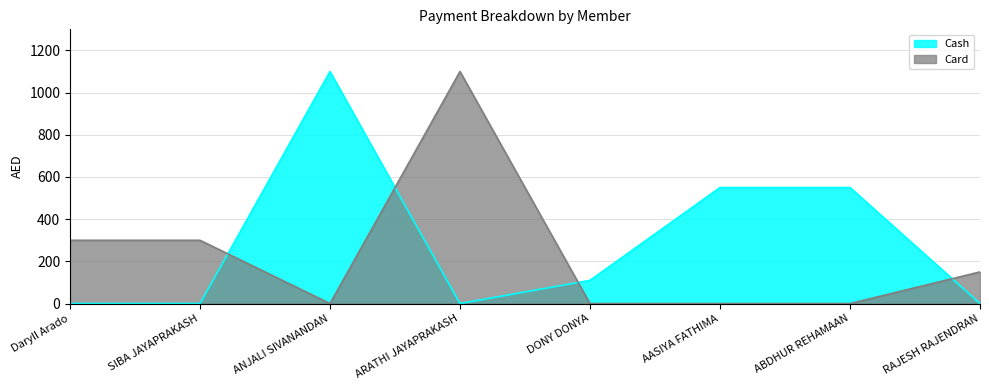

What is the difference between the Card values at Daryll Arado and ANJALI SIVANANDAN?

300